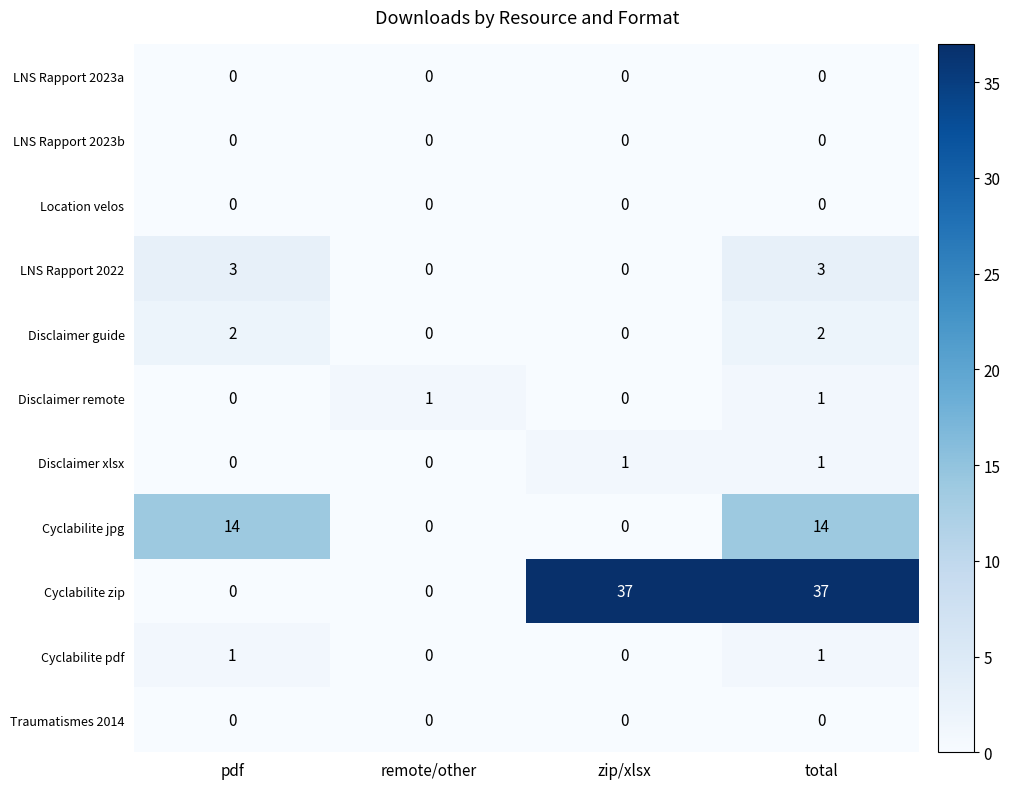

What is the maximum value shown in the chart?

37